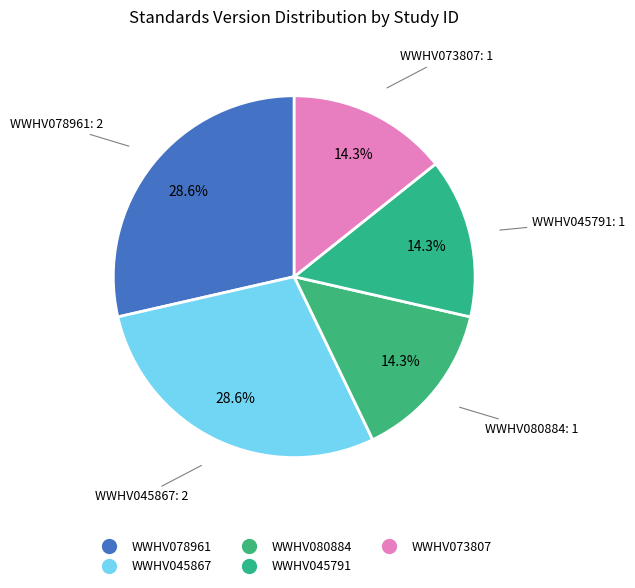

How many slices are in this pie chart?

5